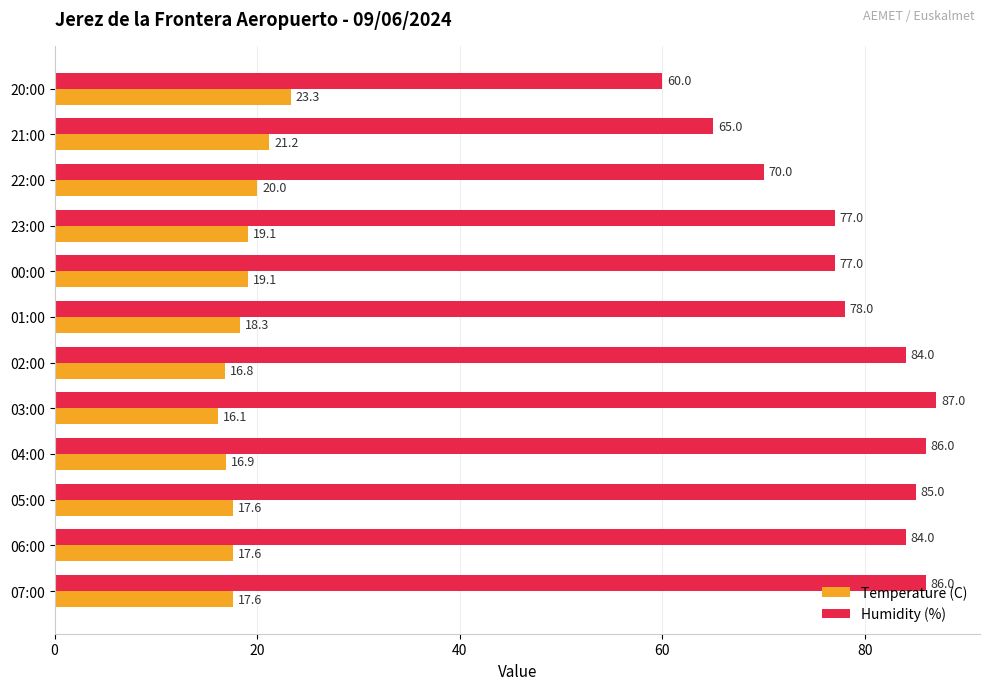

Read the Temperature (C) value at 23:00.

19.1